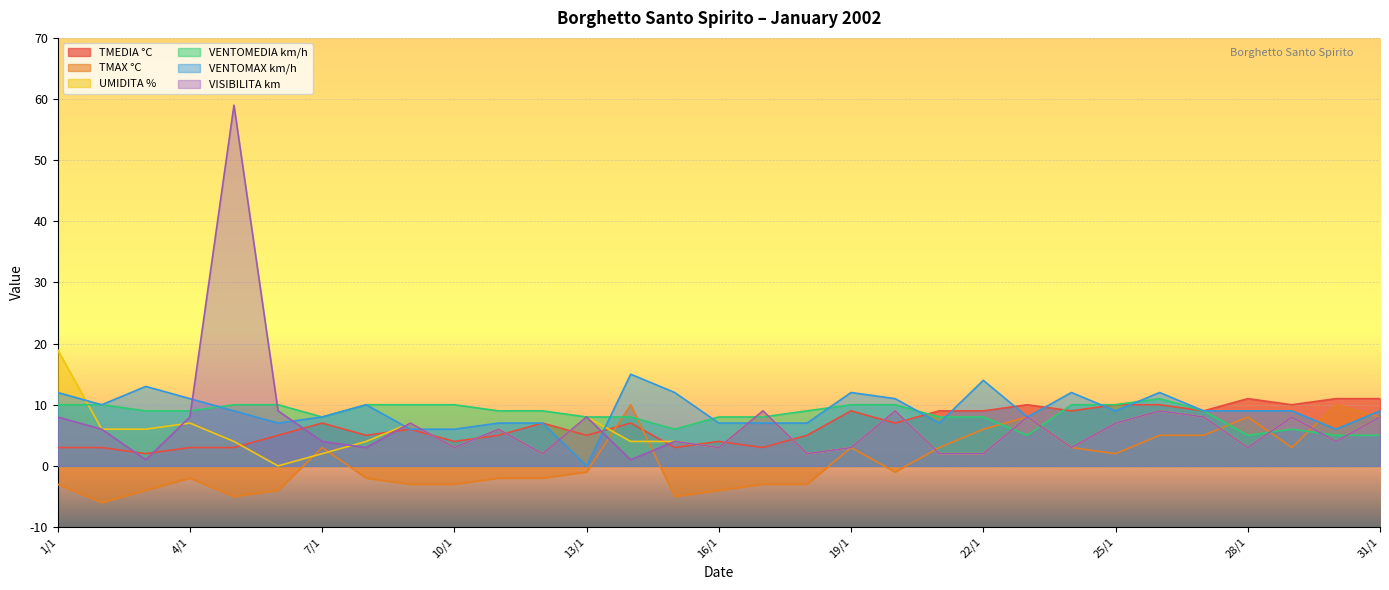

In UMIDITA %, how many points are lower than both neighbors (excluding endpoints)?

8